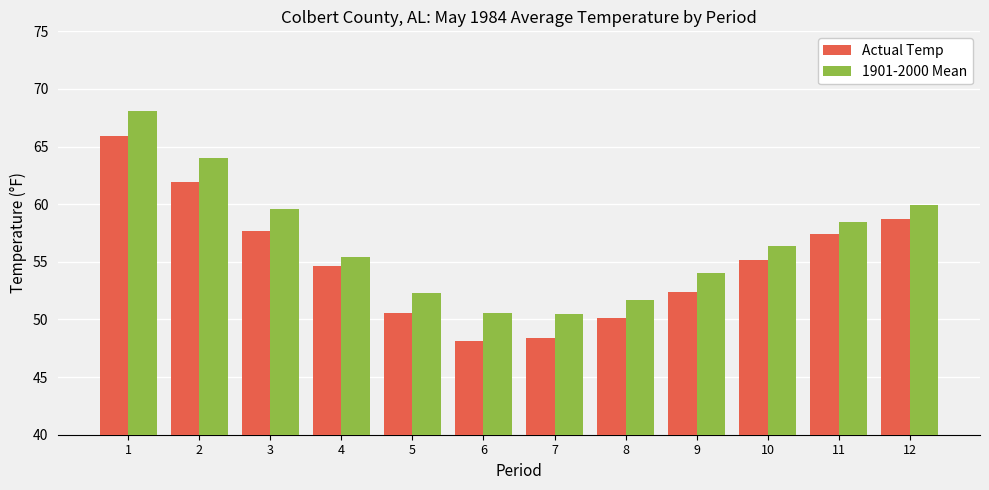

At 7, list the series in order from smallest to largest.

Actual Temp, 1901-2000 Mean